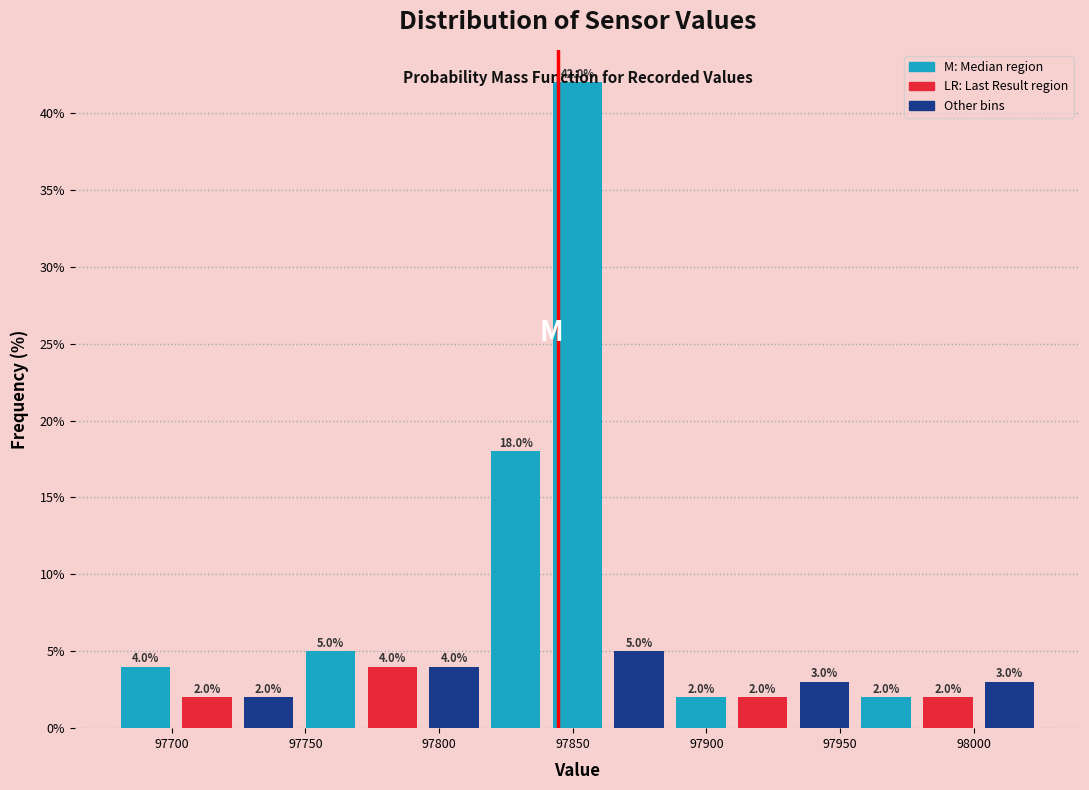

Reading left to right, list every bar in this chart as the range it spans on the x-axis followed by its height. The bar edges are not printed on the chart, so give them approximately, as read against the axis.

97680 to 97700: 4.0
97700 to 97725: 2.0
97725 to 97750: 2.0
97750 to 97770: 5.0
97770 to 97795: 4.0
97795 to 97815: 4.0
97815 to 97840: 18.0
97840 to 97865: 42.0
97865 to 97885: 5.0
97885 to 97910: 2.0
97910 to 97935: 2.0
97935 to 97955: 3.0
97955 to 97980: 2.0
97980 to 98000: 2.0
98000 to 98025: 3.0